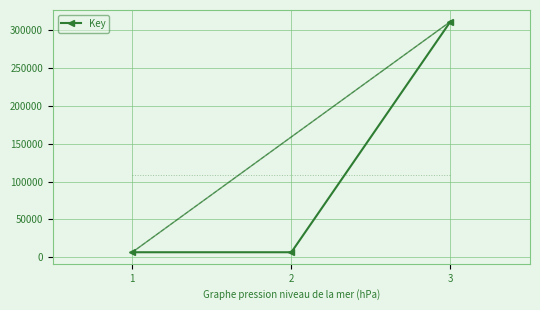

List the labels in order of value, largest first.

3, 1, 2